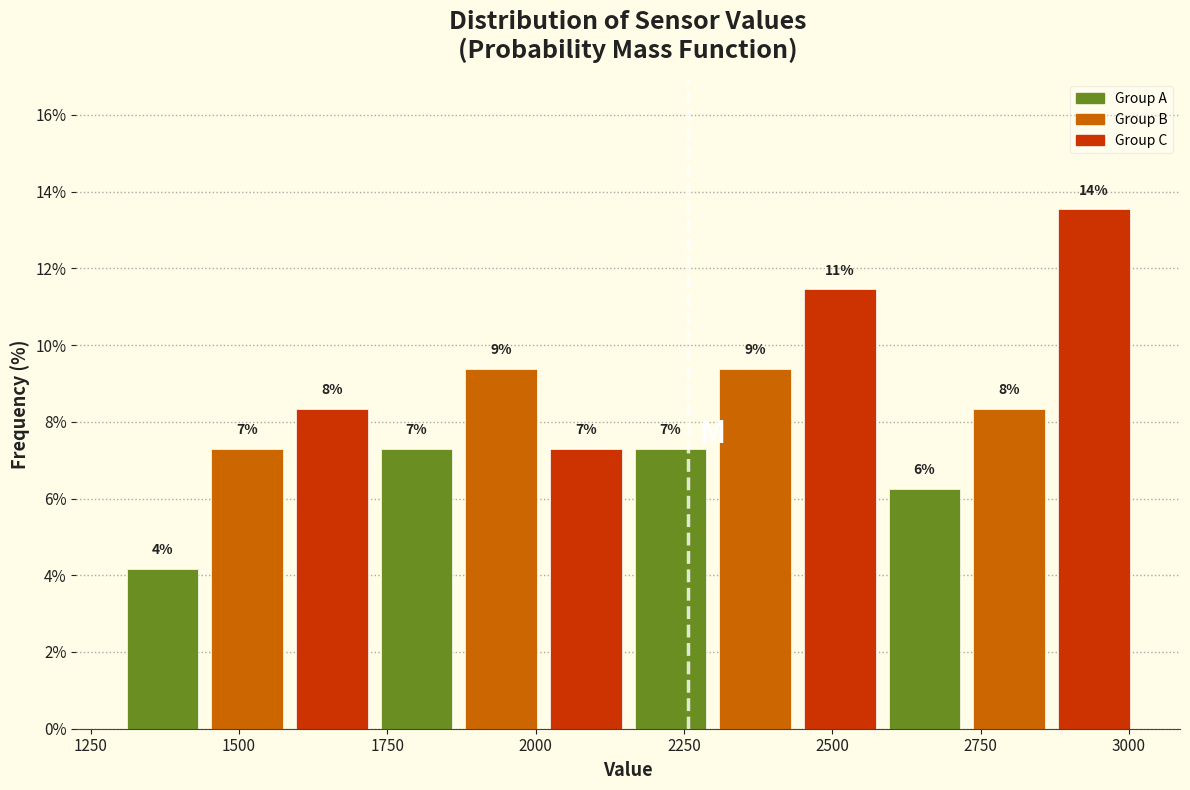

Around what value on the x-axis is the tallest bar? Give the approximate position of its centre, as read against the axis.

2950